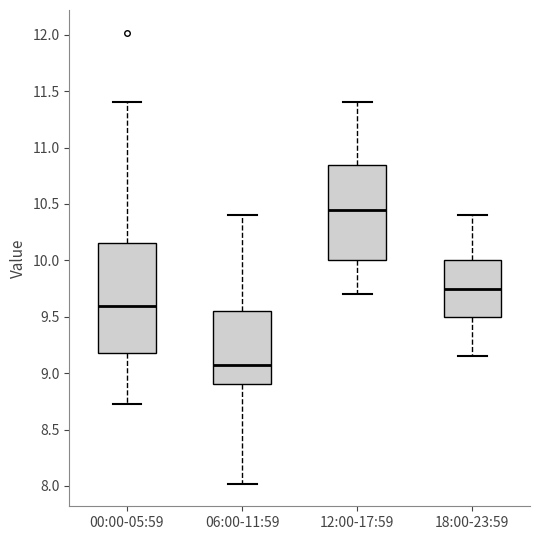

Which box has the highest median line?

12:00-17:59